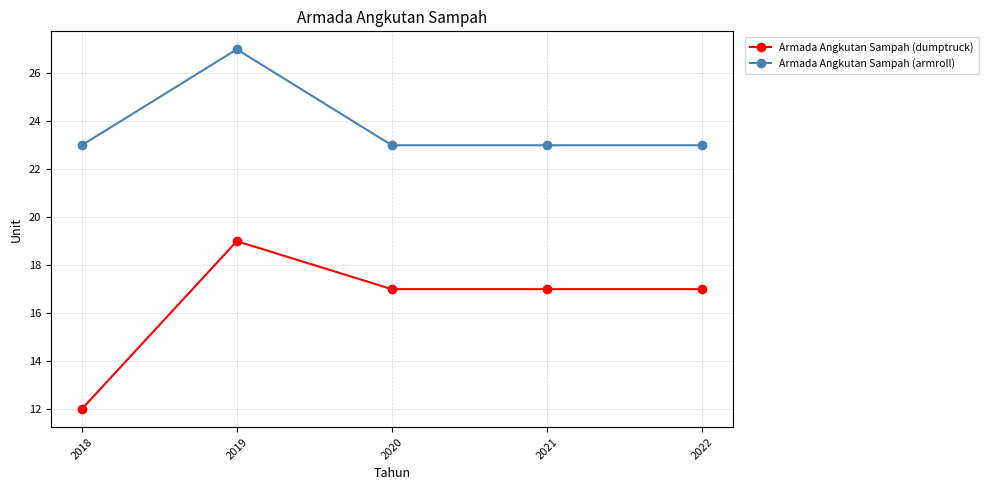

Between 2019 and 2022, which series saw the biggest shift?

Armada Angkutan Sampah (armroll)